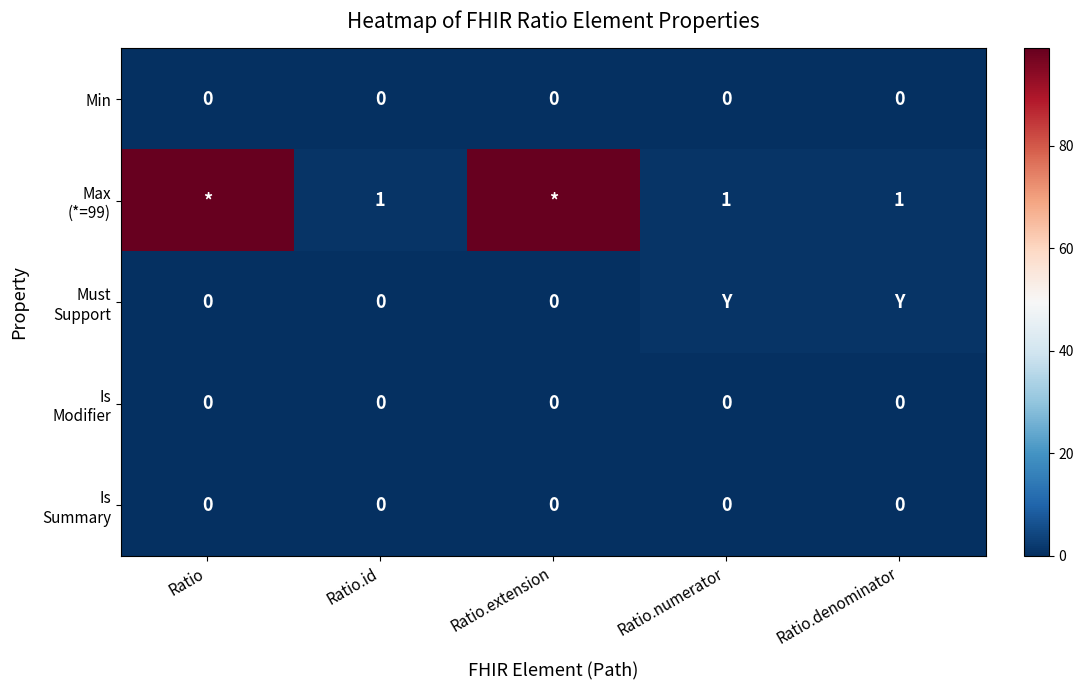

What is the spread (max minus min) of values at Ratio.numerator?

1